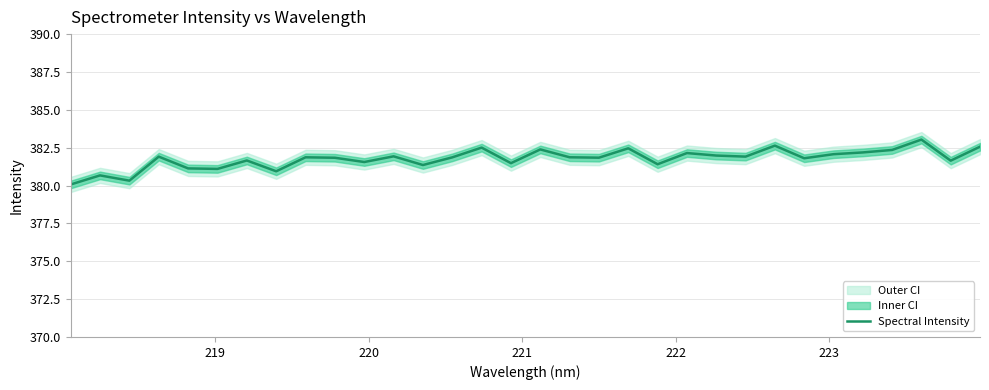

What is the lowest value of the Spectral Intensity series?

380.1